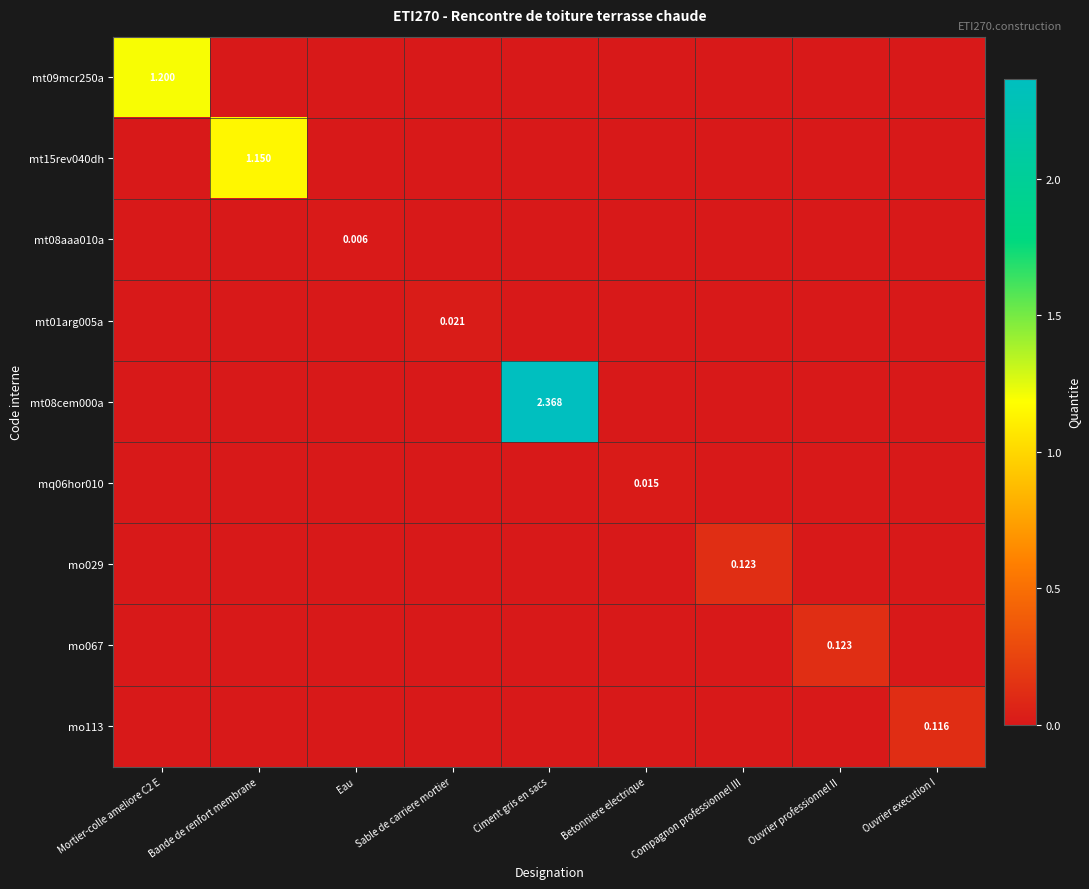

Count the mt15rev040dh values in the range 0 to 1.

8